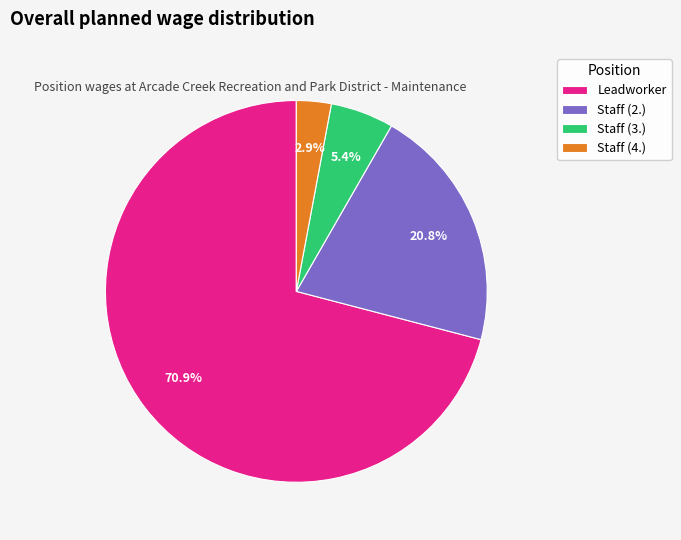

Does any single category account for the majority?

Yes